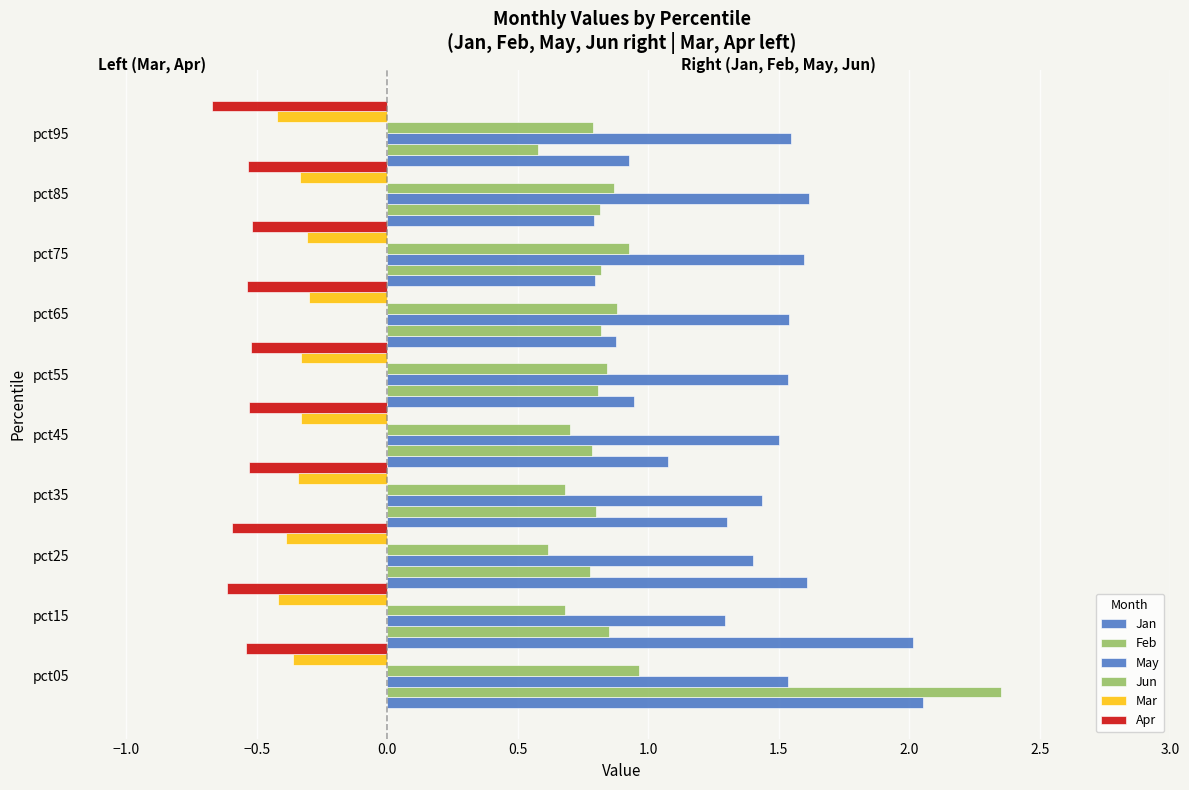

Which series has the largest range (max minus min)?

Feb